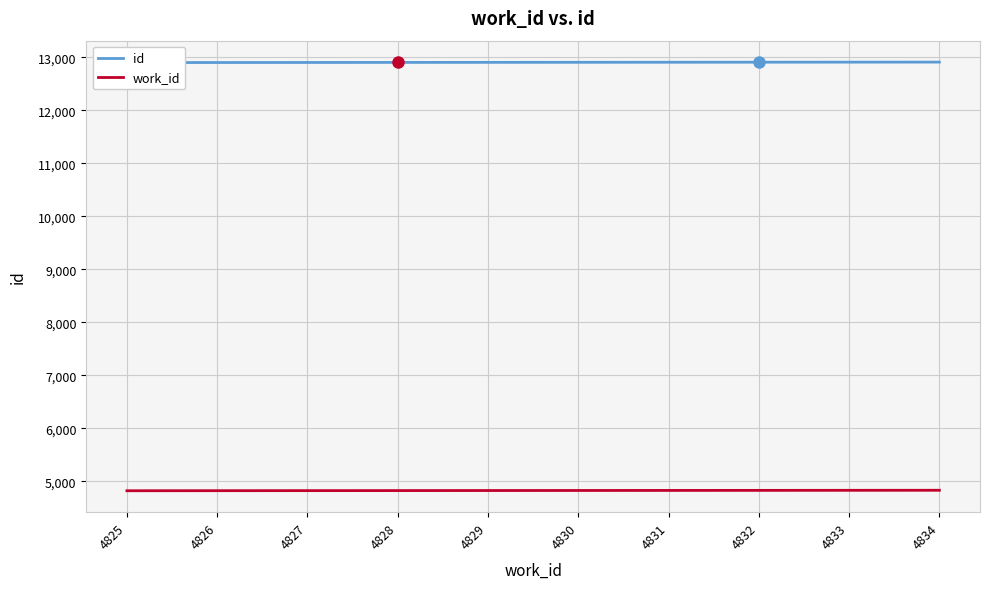

The value of id at 4834 is 12911. True or false?

True